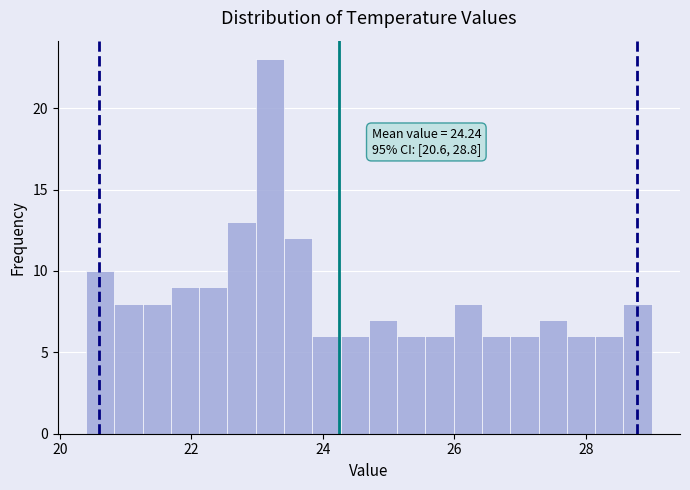

Read against the x-axis, roughly where is the centre of the tallest bar?

23.2